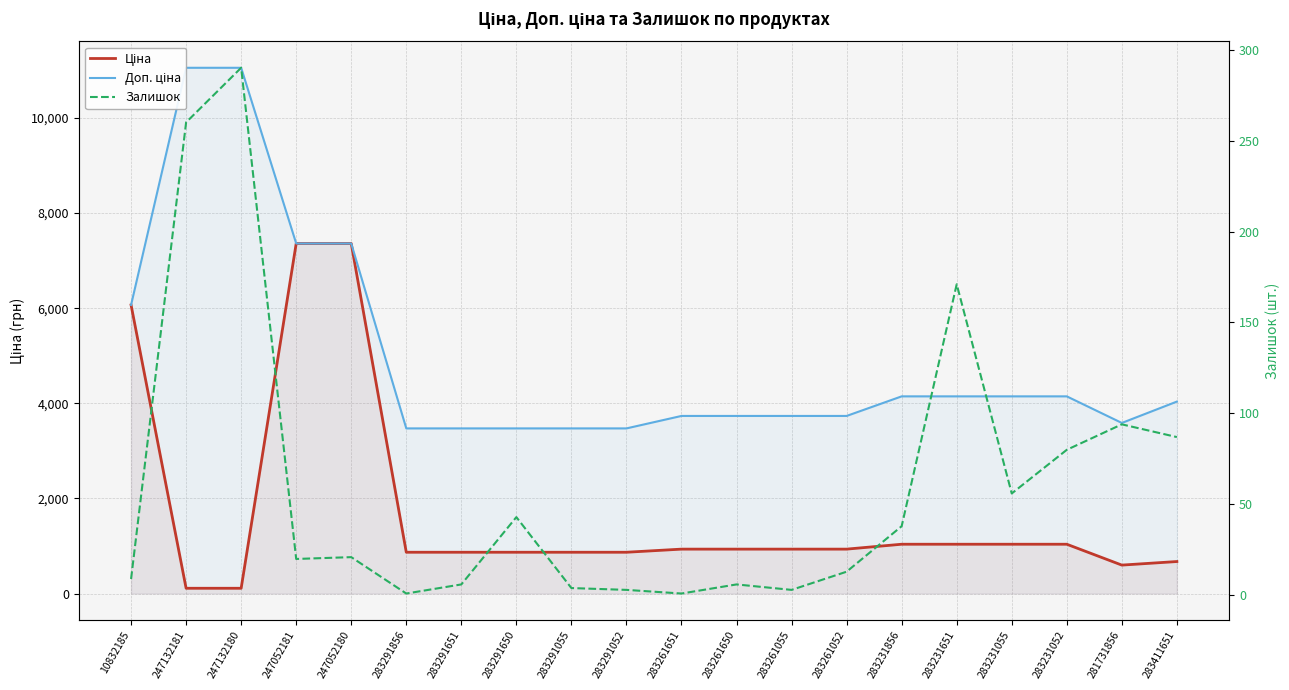

What is the sum of all Ціна values?

34499.4